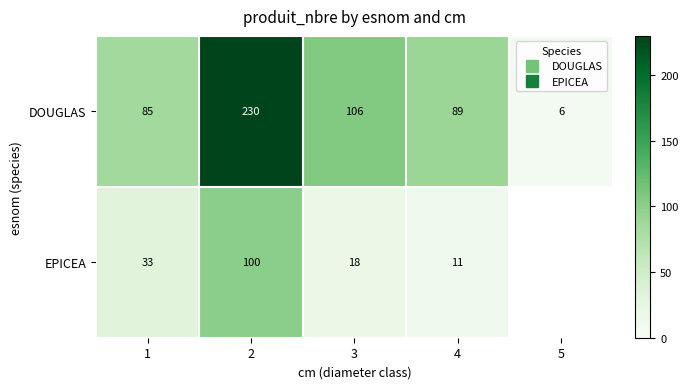

Where does the EPICEA series first go above 33?

2